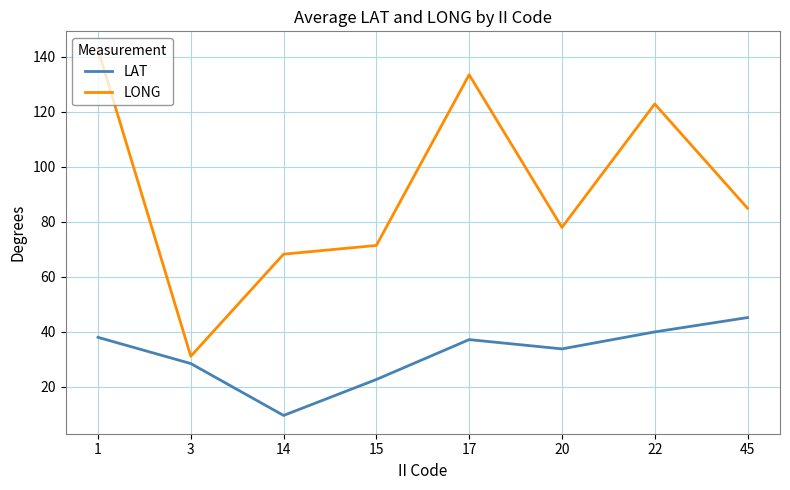

What is the approximate value of LAT at 14?

9.6